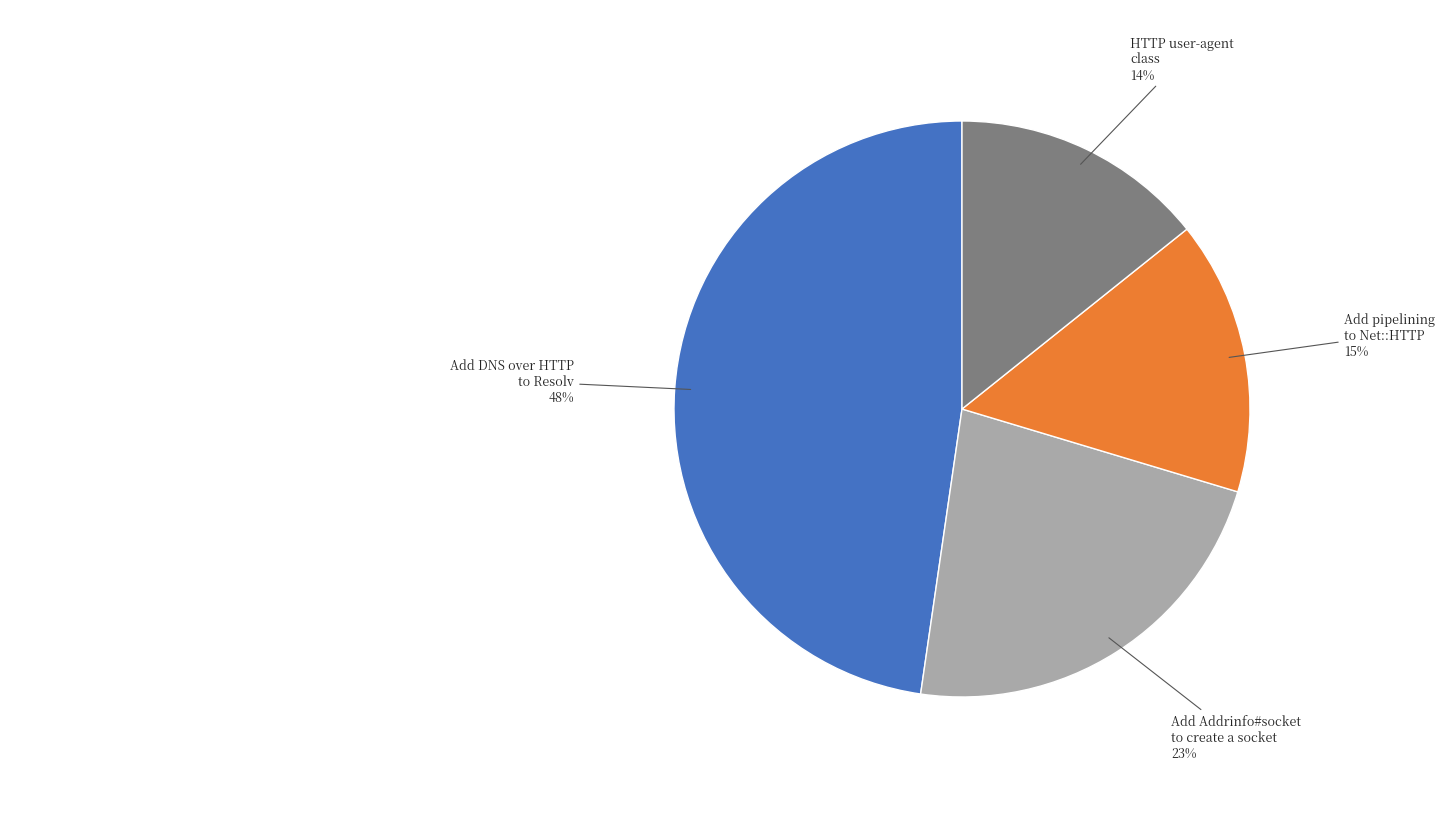

What is the largest slice in the pie chart?

Add DNS over HTTP to Resolv